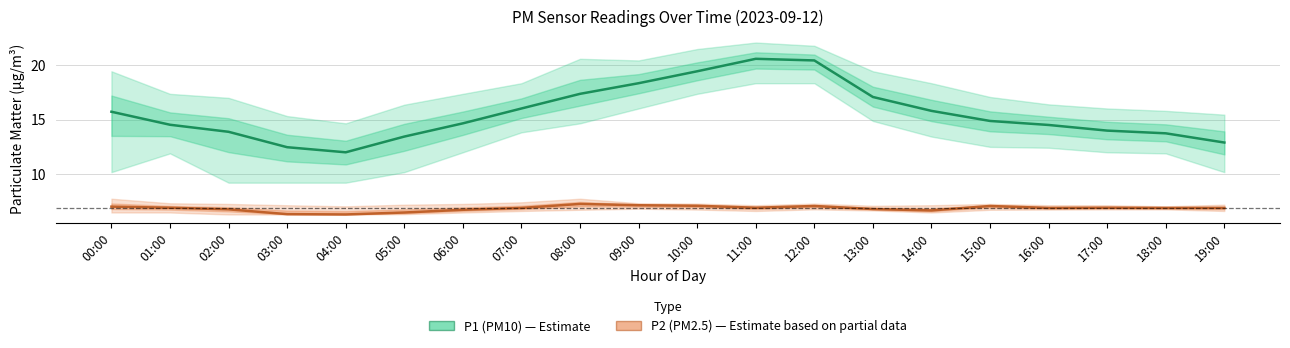

How many data points in P1 (PM10) are less than 14?

7